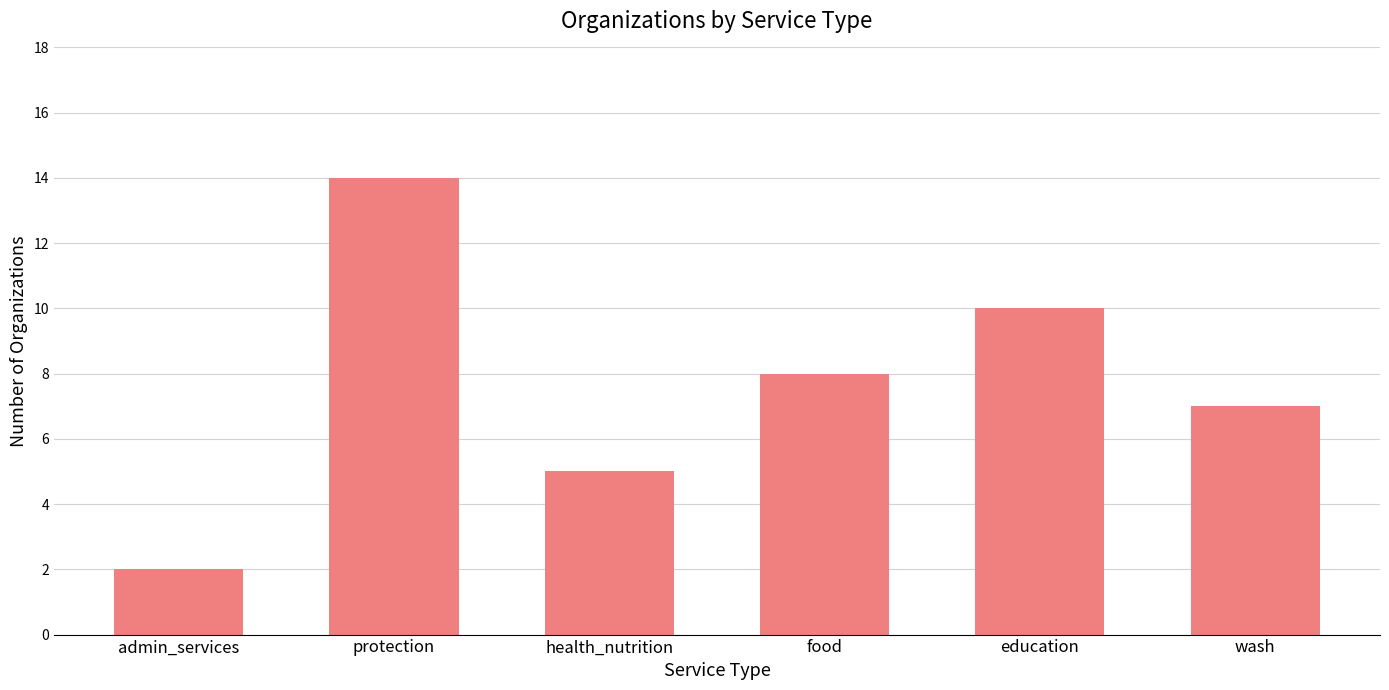

What is the minimum value shown in the chart?

2